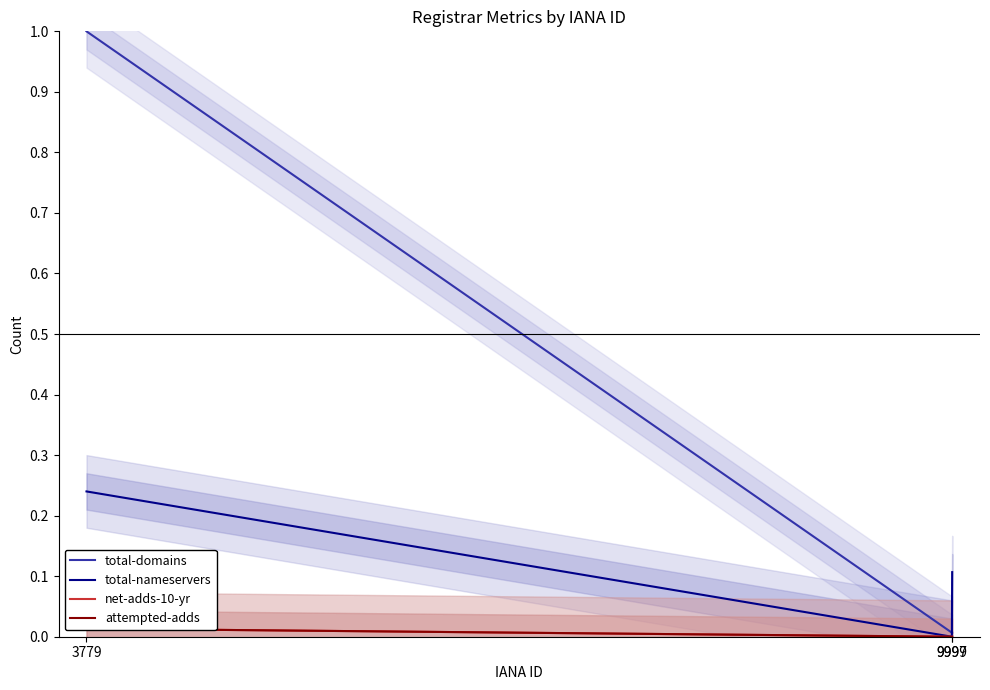

At which label is net-adds-10-yr closest to 0?

9997